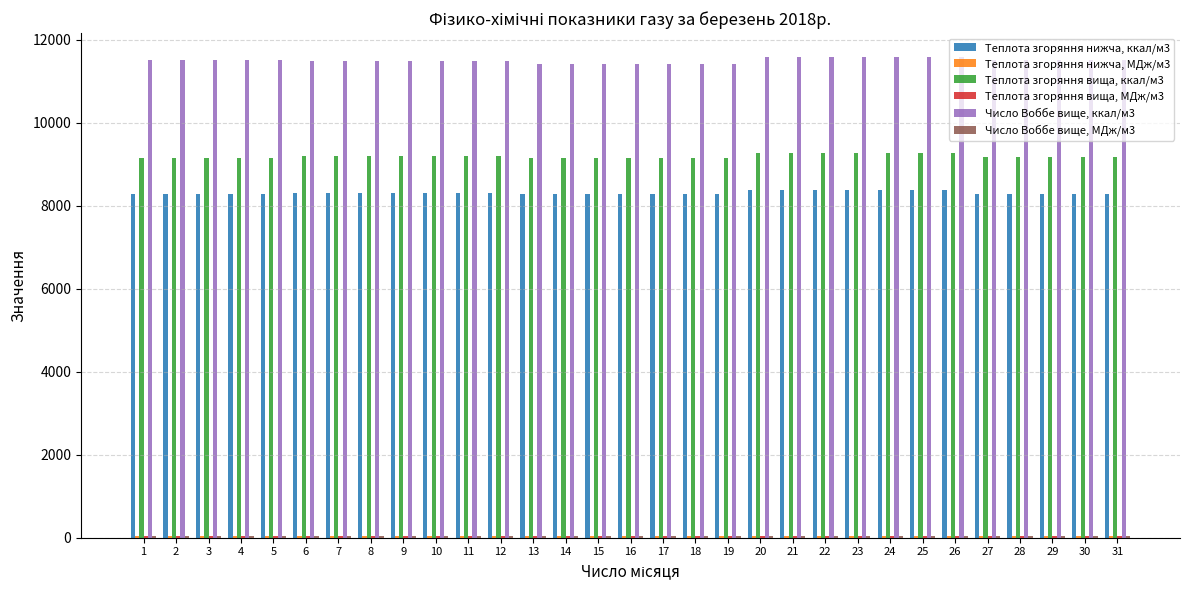

Read the Теплота згоряння вища, ккал/м3 value at 27.

9177.3